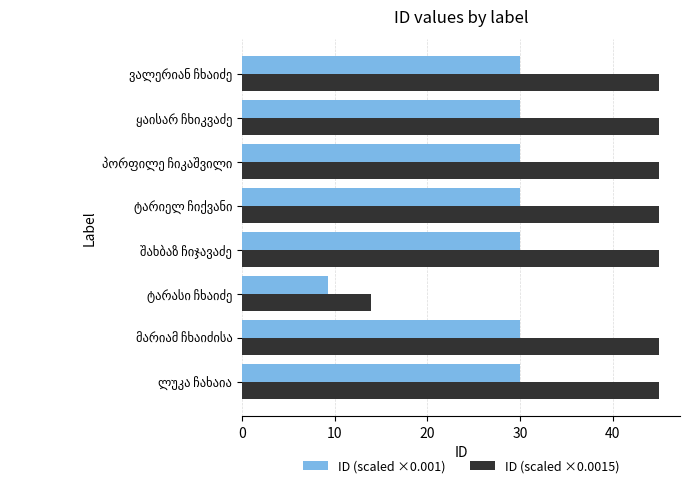

Which series has the largest total across all categories?

ID (scaled ×0.0015)